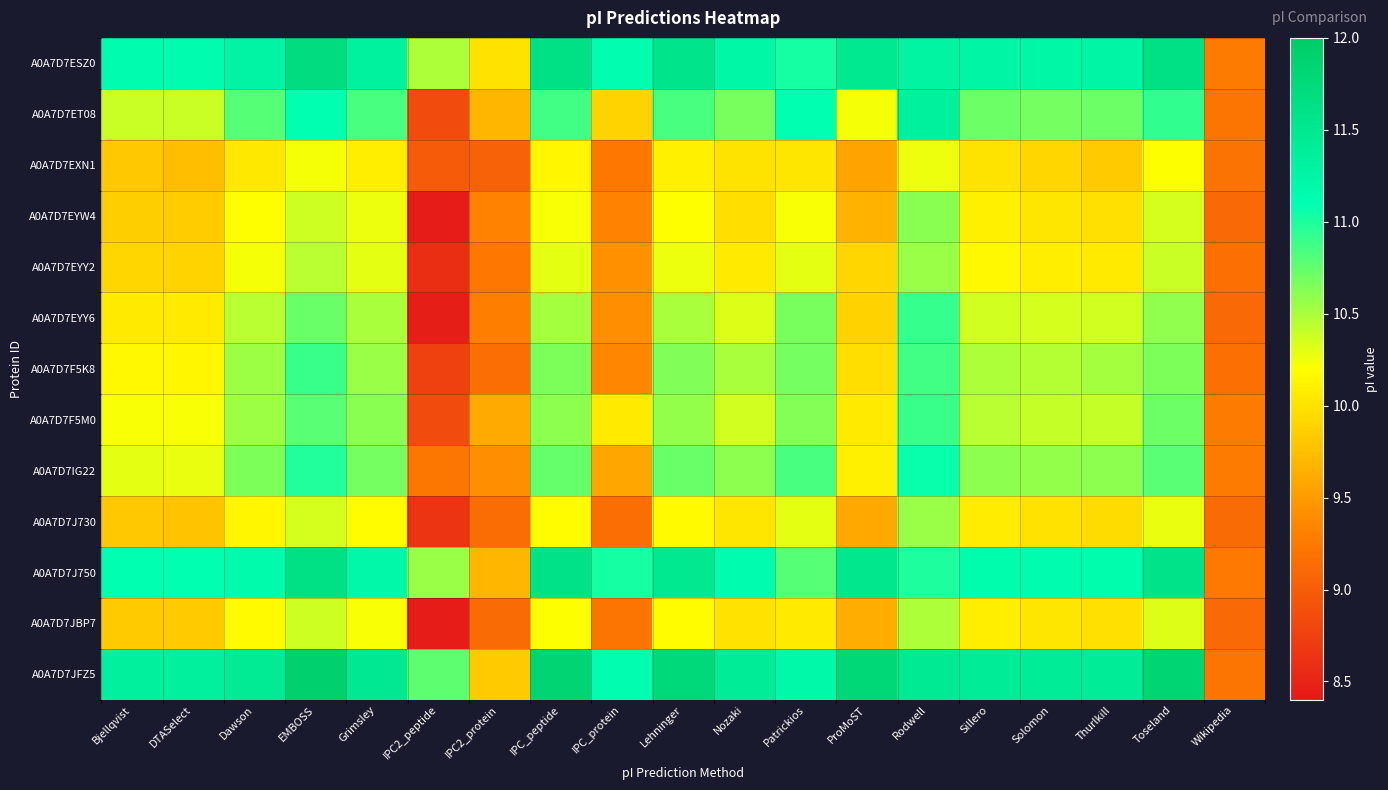

Reading left to right, list all the values displayed in this chart.

A0A7D7ESZ0: Bjellqvist=11.1	DTASelect=11.1	Dawson=11.3	EMBOSS=11.7	Grimsley=11.3	IPC2_peptide=10.5	IPC2_protein=10.0	IPC_peptide=11.6	IPC_protein=11.1	Lehninger=11.6	Nozaki=11.2	Patrickios=11.0	ProMoST=11.5	Rodwell=11.3	Sillero=11.2	Solomon=11.2	Thurlkill=11.2	Toseland=11.6	Wikipedia=9.3
A0A7D7ET08: Bjellqvist=10.4	DTASelect=10.4	Dawson=10.8	EMBOSS=11.1	Grimsley=10.8	IPC2_peptide=8.8	IPC2_protein=9.7	IPC_peptide=10.9	IPC_protein=9.9	Lehninger=10.8	Nozaki=10.7	Patrickios=11.1	ProMoST=10.2	Rodwell=11.3	Sillero=10.7	Solomon=10.7	Thurlkill=10.7	Toseland=10.9	Wikipedia=9.2
A0A7D7EXN1: Bjellqvist=9.8	DTASelect=9.7	Dawson=10.0	EMBOSS=10.2	Grimsley=10.1	IPC2_peptide=9.0	IPC2_protein=9.0	IPC_peptide=10.1	IPC_protein=9.2	Lehninger=10.1	Nozaki=10.0	Patrickios=10.0	ProMoST=9.6	Rodwell=10.3	Sillero=10.0	Solomon=9.9	Thurlkill=9.8	Toseland=10.2	Wikipedia=9.2
A0A7D7EYW4: Bjellqvist=9.9	DTASelect=9.8	Dawson=10.2	EMBOSS=10.4	Grimsley=10.3	IPC2_peptide=8.4	IPC2_protein=9.3	IPC_peptide=10.2	IPC_protein=9.3	Lehninger=10.2	Nozaki=10.0	Patrickios=10.2	ProMoST=9.7	Rodwell=10.6	Sillero=10.1	Solomon=10.0	Thurlkill=10.0	Toseland=10.3	Wikipedia=9.1
A0A7D7EYY2: Bjellqvist=9.9	DTASelect=9.9	Dawson=10.2	EMBOSS=10.5	Grimsley=10.3	IPC2_peptide=8.6	IPC2_protein=9.2	IPC_peptide=10.3	IPC_protein=9.4	Lehninger=10.3	Nozaki=10.1	Patrickios=10.3	ProMoST=9.9	Rodwell=10.6	Sillero=10.1	Solomon=10.1	Thurlkill=10.1	Toseland=10.4	Wikipedia=9.2
A0A7D7EYY6: Bjellqvist=10.1	DTASelect=10.1	Dawson=10.5	EMBOSS=10.7	Grimsley=10.5	IPC2_peptide=8.4	IPC2_protein=9.3	IPC_peptide=10.5	IPC_protein=9.4	Lehninger=10.5	Nozaki=10.3	Patrickios=10.7	ProMoST=9.9	Rodwell=10.9	Sillero=10.4	Solomon=10.3	Thurlkill=10.4	Toseland=10.6	Wikipedia=9.1
A0A7D7F5K8: Bjellqvist=10.1	DTASelect=10.1	Dawson=10.5	EMBOSS=10.9	Grimsley=10.6	IPC2_peptide=8.8	IPC2_protein=9.2	IPC_peptide=10.7	IPC_protein=9.4	Lehninger=10.6	Nozaki=10.5	Patrickios=10.7	ProMoST=10.0	Rodwell=10.9	Sillero=10.5	Solomon=10.5	Thurlkill=10.5	Toseland=10.7	Wikipedia=9.2
A0A7D7F5M0: Bjellqvist=10.2	DTASelect=10.2	Dawson=10.5	EMBOSS=10.8	Grimsley=10.6	IPC2_peptide=8.8	IPC2_protein=9.6	IPC_peptide=10.6	IPC_protein=10.1	Lehninger=10.6	Nozaki=10.4	Patrickios=10.6	ProMoST=10.1	Rodwell=10.9	Sillero=10.5	Solomon=10.4	Thurlkill=10.4	Toseland=10.7	Wikipedia=9.3
A0A7D7IG22: Bjellqvist=10.3	DTASelect=10.3	Dawson=10.7	EMBOSS=11.0	Grimsley=10.7	IPC2_peptide=9.2	IPC2_protein=9.4	IPC_peptide=10.7	IPC_protein=9.6	Lehninger=10.7	Nozaki=10.6	Patrickios=10.8	ProMoST=10.1	Rodwell=11.1	Sillero=10.6	Solomon=10.6	Thurlkill=10.6	Toseland=10.8	Wikipedia=9.3
A0A7D7J730: Bjellqvist=9.8	DTASelect=9.8	Dawson=10.1	EMBOSS=10.3	Grimsley=10.2	IPC2_peptide=8.7	IPC2_protein=9.1	IPC_peptide=10.2	IPC_protein=9.2	Lehninger=10.2	Nozaki=10.0	Patrickios=10.3	ProMoST=9.6	Rodwell=10.6	Sillero=10.1	Solomon=10.0	Thurlkill=10.0	Toseland=10.3	Wikipedia=9.1
A0A7D7J750: Bjellqvist=11.1	DTASelect=11.1	Dawson=11.2	EMBOSS=11.6	Grimsley=11.2	IPC2_peptide=10.6	IPC2_protein=9.7	IPC_peptide=11.6	IPC_protein=11.0	Lehninger=11.5	Nozaki=11.1	Patrickios=10.8	ProMoST=11.5	Rodwell=11.0	Sillero=11.2	Solomon=11.1	Thurlkill=11.2	Toseland=11.6	Wikipedia=9.2
A0A7D7JBP7: Bjellqvist=9.8	DTASelect=9.8	Dawson=10.2	EMBOSS=10.4	Grimsley=10.2	IPC2_peptide=8.4	IPC2_protein=9.1	IPC_peptide=10.2	IPC_protein=9.2	Lehninger=10.2	Nozaki=10.0	Patrickios=10.1	ProMoST=9.6	Rodwell=10.5	Sillero=10.1	Solomon=10.0	Thurlkill=10.0	Toseland=10.3	Wikipedia=9.1
A0A7D7JFZ5: Bjellqvist=11.3	DTASelect=11.3	Dawson=11.4	EMBOSS=11.9	Grimsley=11.5	IPC2_peptide=10.8	IPC2_protein=9.8	IPC_peptide=11.8	IPC_protein=11.1	Lehninger=11.8	Nozaki=11.4	Patrickios=11.2	ProMoST=11.8	Rodwell=11.5	Sillero=11.4	Solomon=11.4	Thurlkill=11.4	Toseland=11.8	Wikipedia=9.2